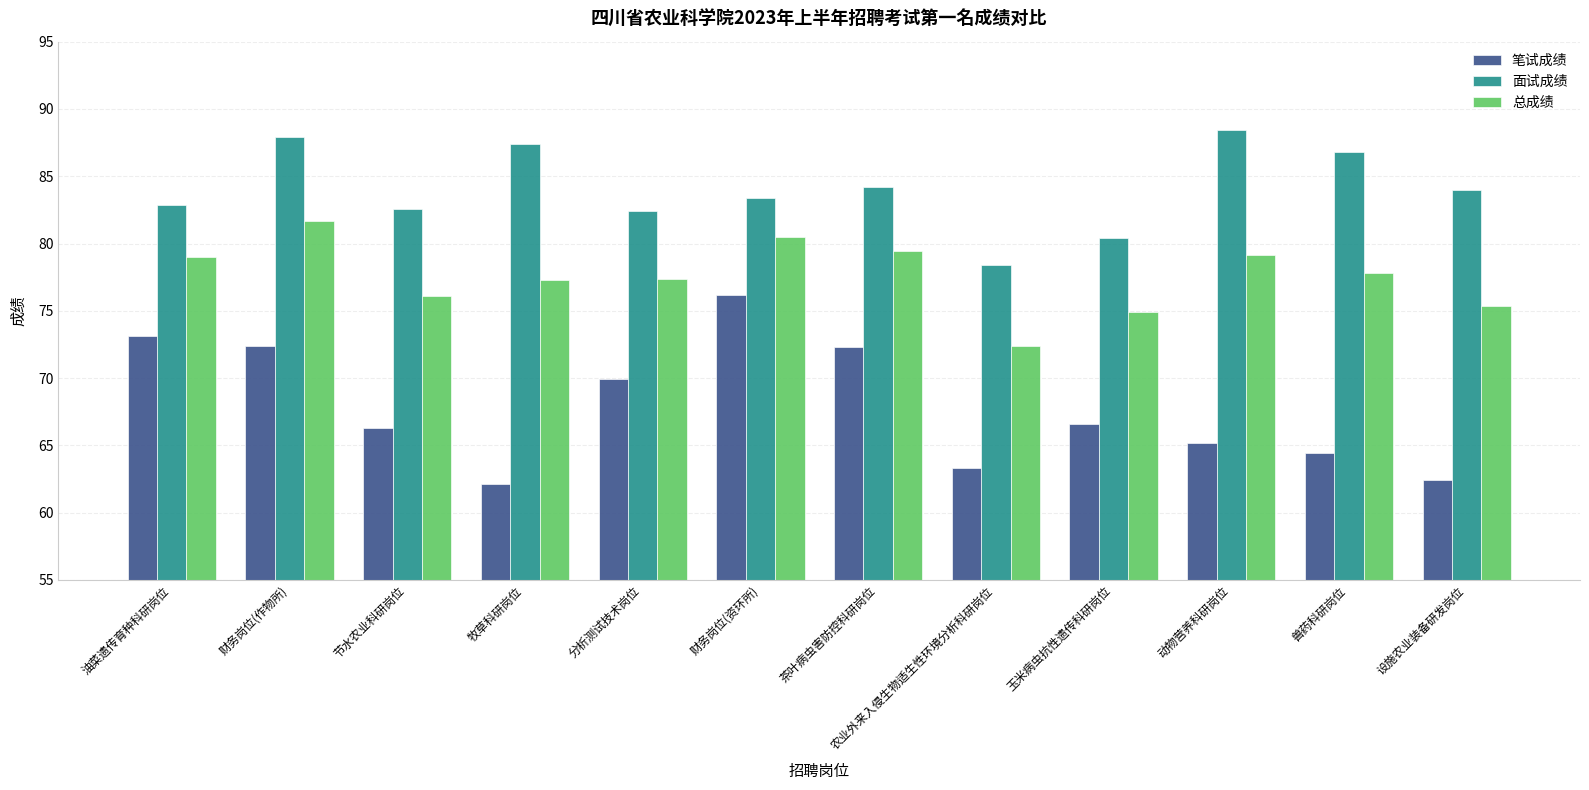

Are the bars grouped side by side (vs. stacked)?

Yes